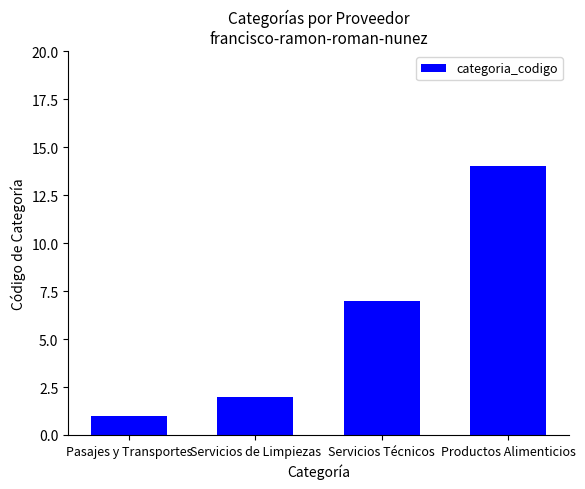

Rank the categories by value from lowest to highest.

Pasajes y Transportes, Servicios de Limpiezas, Servicios Técnicos, Productos Alimenticios